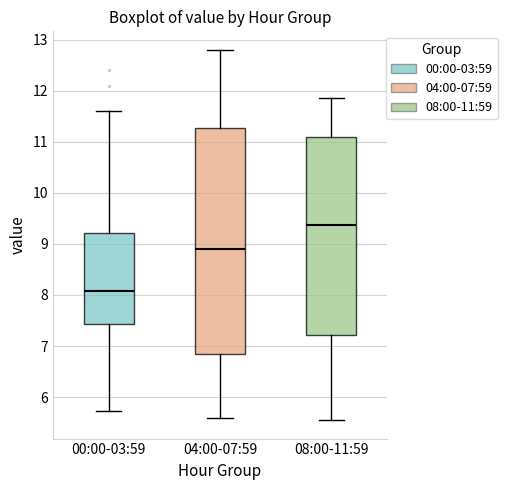

Reading left to right, transcribe this box plot: for each box, give where its median line is, the range the box spans, and where its two whiskers end, as read against the y-axis. The values are not printed on the chart, so give them approximately, as read against the axis.

00:00-03:59: median 8.1, box 7.4 to 9.2, whiskers 5.7 to 11.6
04:00-07:59: median 8.9, box 6.9 to 11.3, whiskers 5.6 to 12.8
08:00-11:59: median 9.4, box 7.2 to 11.1, whiskers 5.6 to 11.9